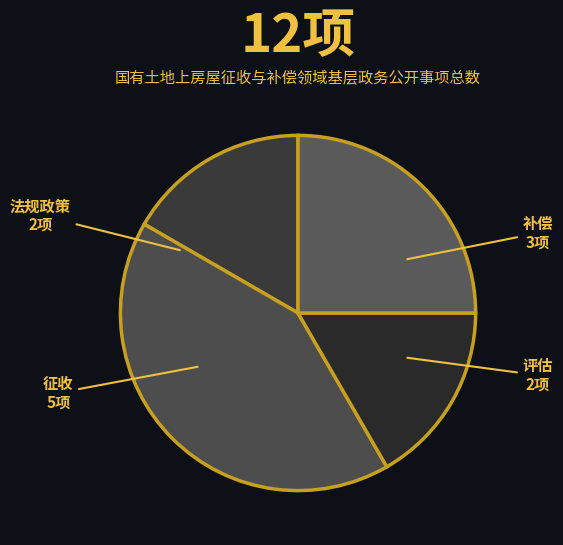

Is 征收 the majority of the pie?

No